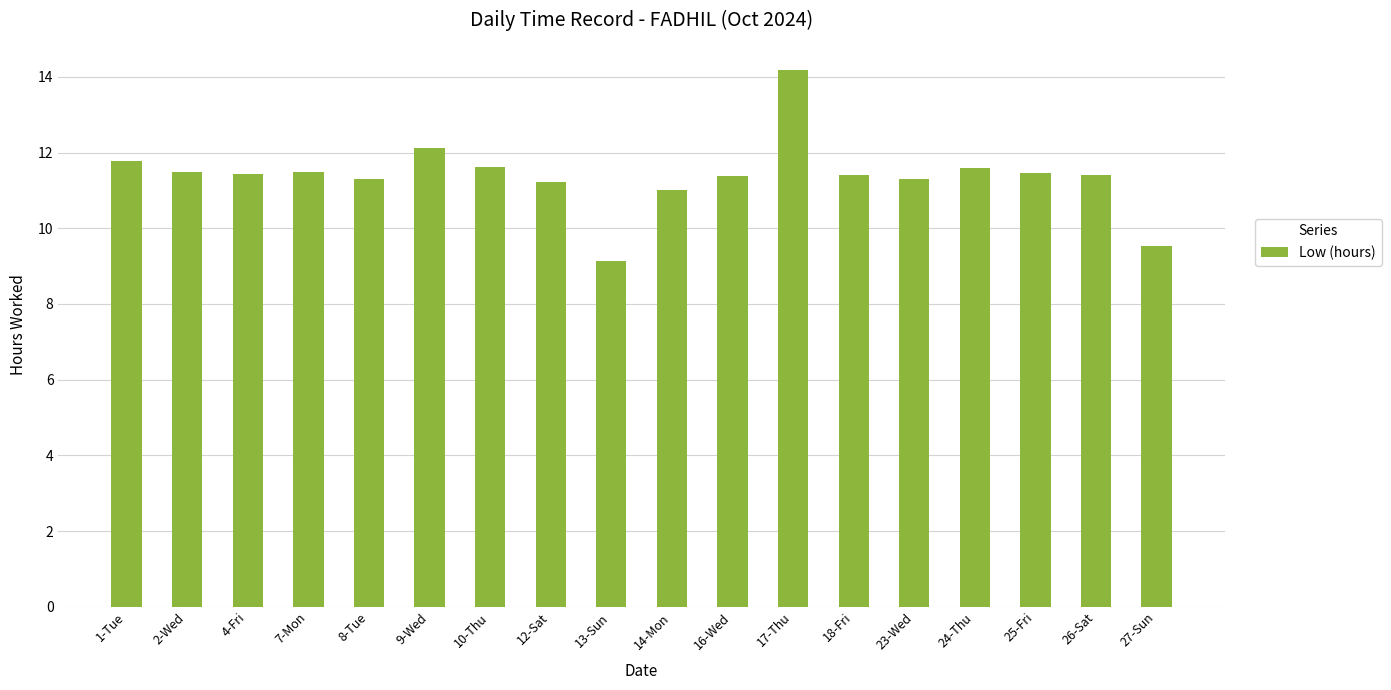

What is the value of the 1st bar from the left?

11.8